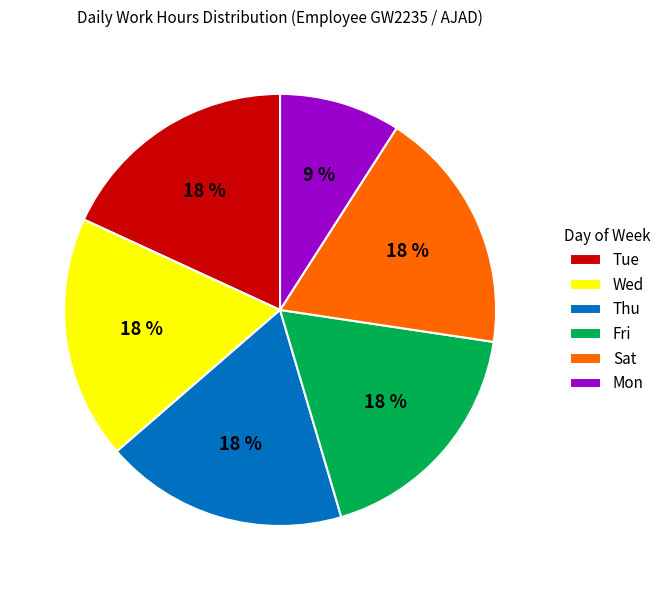

Combined, do Wed and Mon account for over 50%?

No